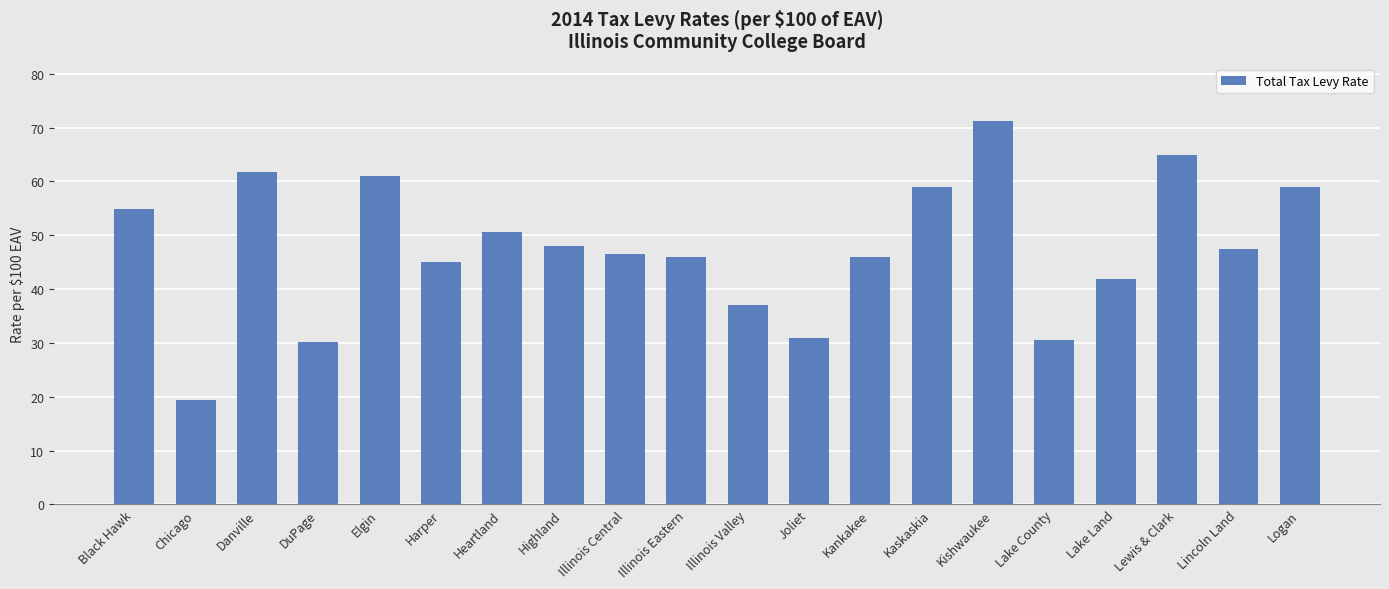

The chart shows a value of 61.1 at Elgin. True or false?

True